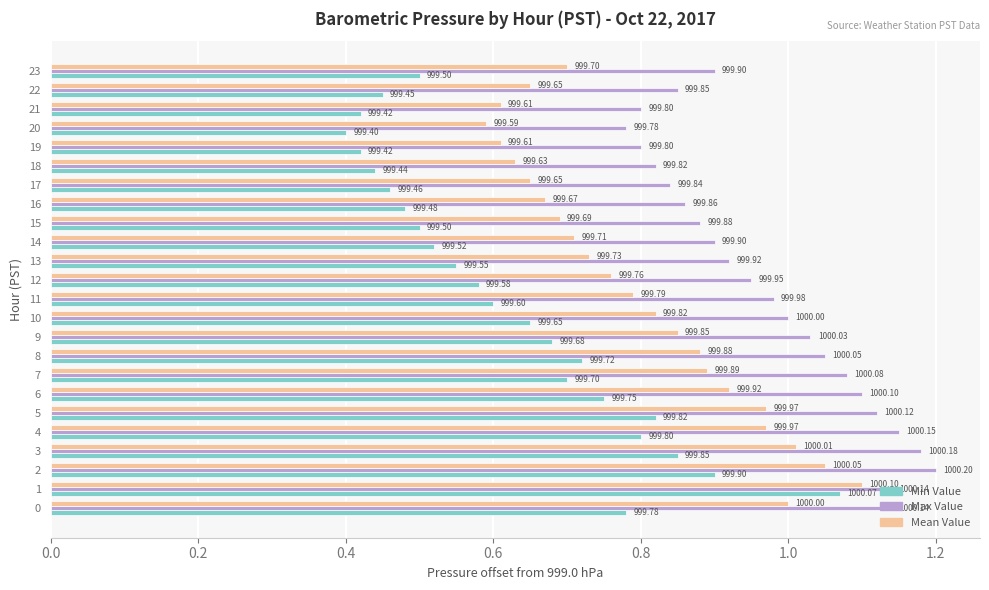

Between 16 and 21, which is larger?

16